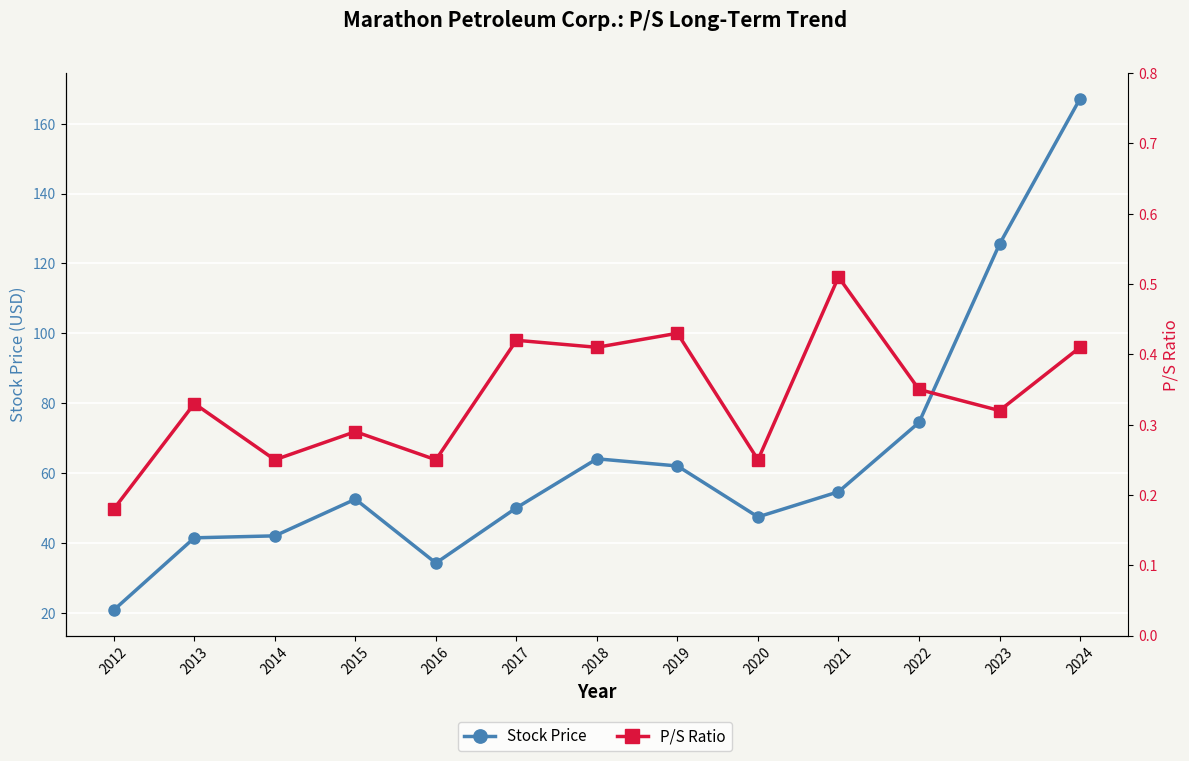

How many values in the Stock Price series are below 52?

6